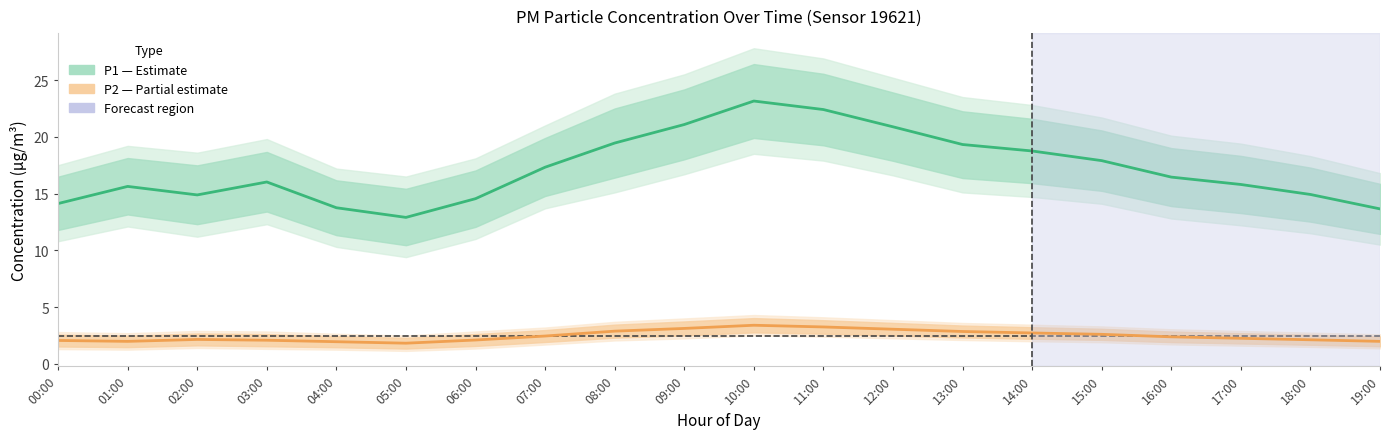

Does the chart have visible grid lines?

No